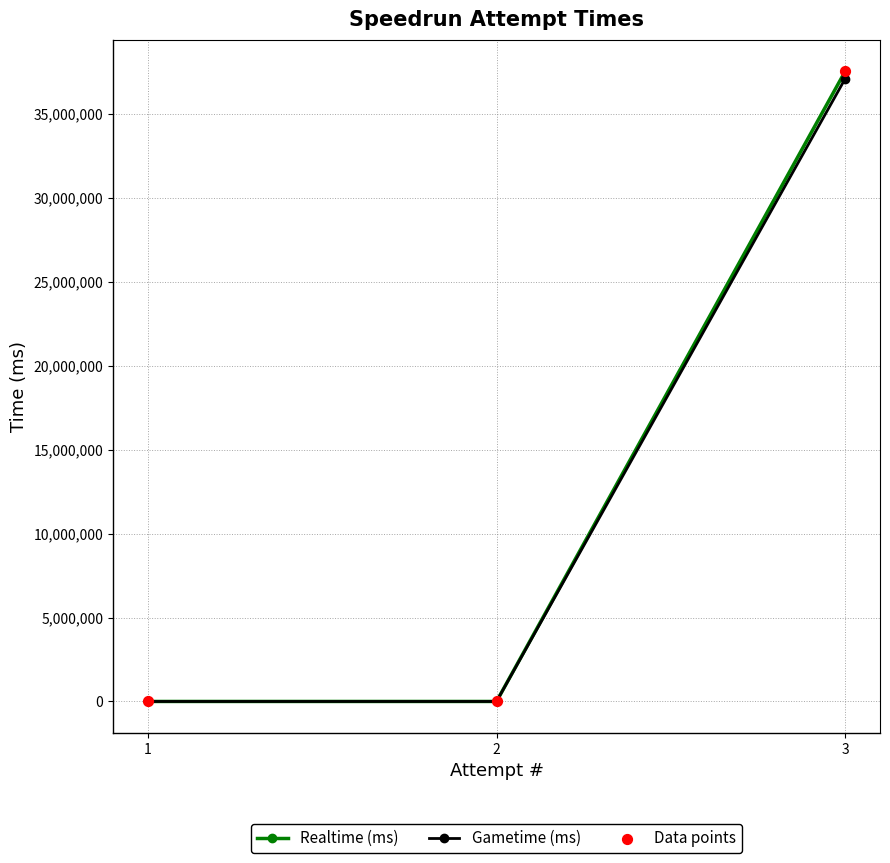

Is the value of Data points at 3 greater than the value of Realtime (ms) at 2?

Yes